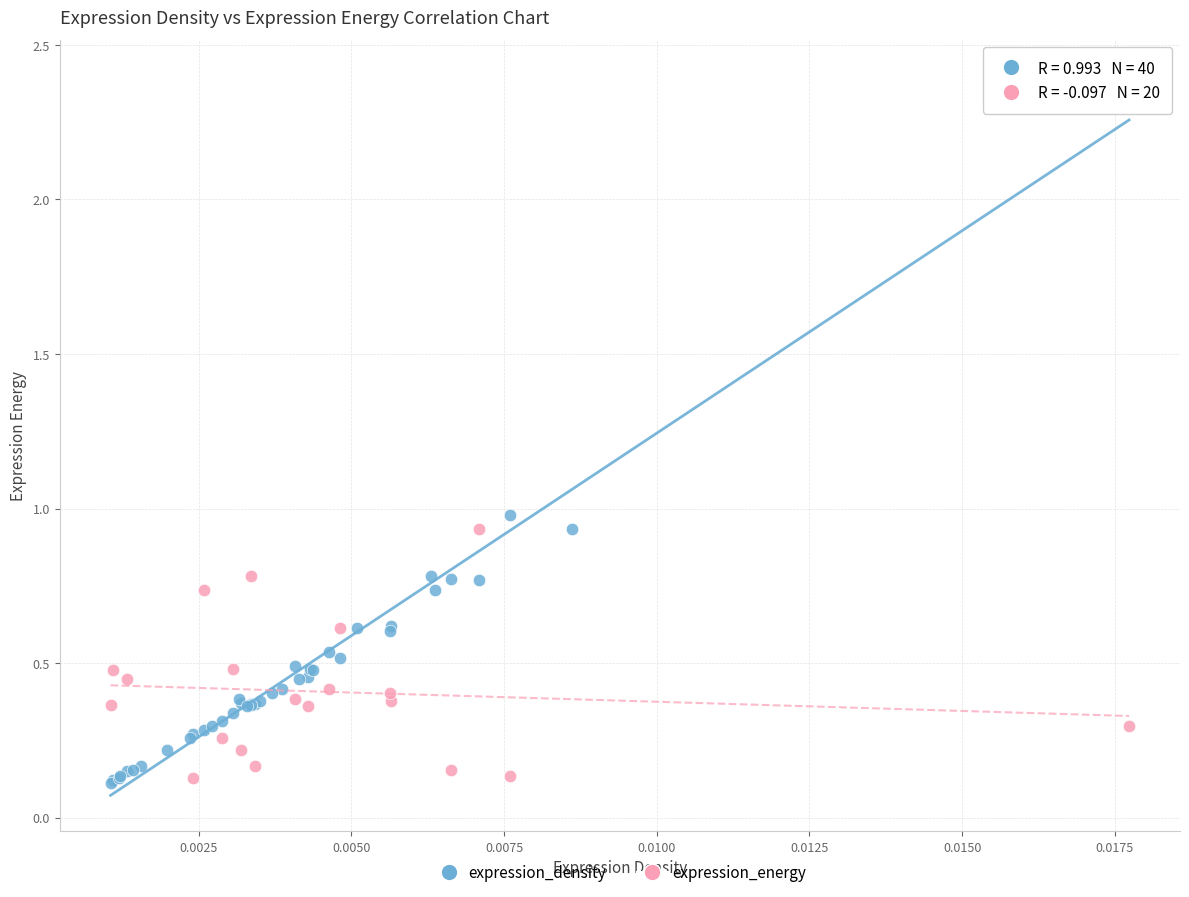

Which series has the widest spread of Y values?

expression_density